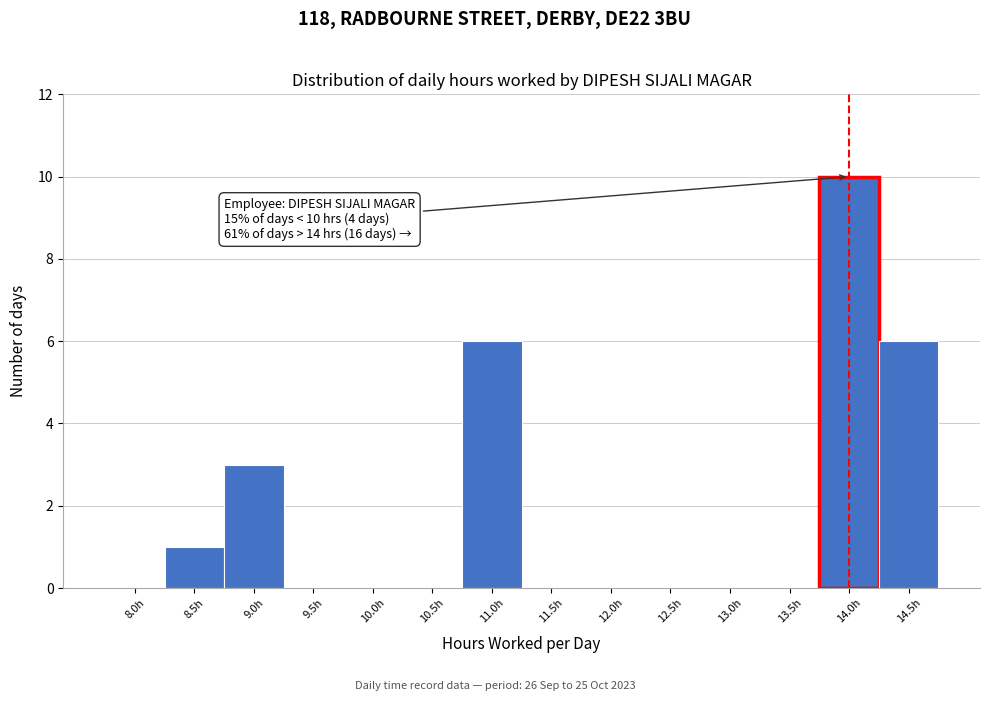

Reading left to right, extract all data points from this chart.

8.0h=0	8.5h=1	9.0h=3	9.5h=0	10.0h=0	10.5h=0	11.0h=6	11.5h=0	12.0h=0	12.5h=0	13.0h=0	13.5h=0	14.0h=10	14.5h=6